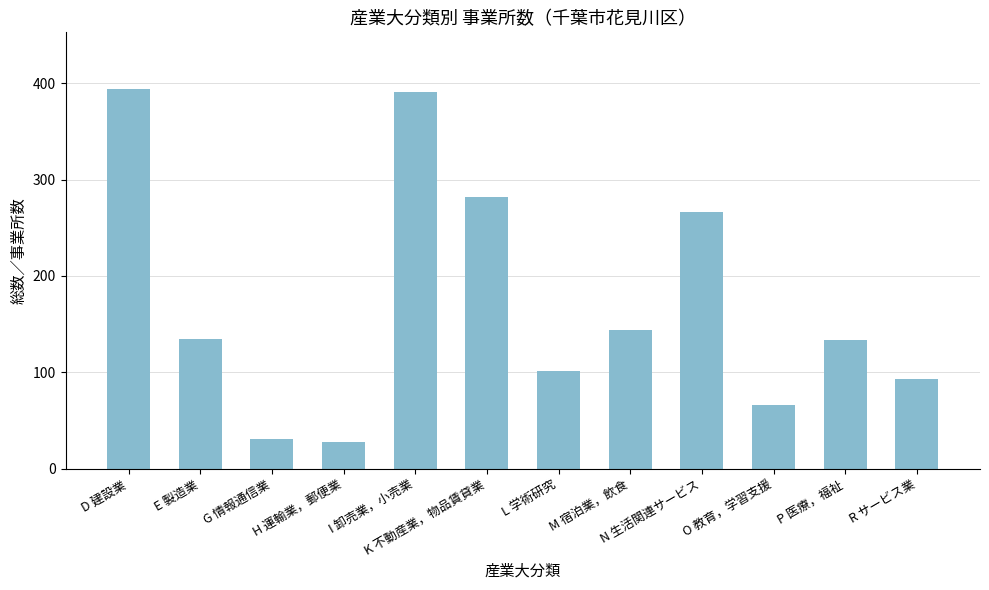

At which label is the value closest to 211?

N 生活関連サービス